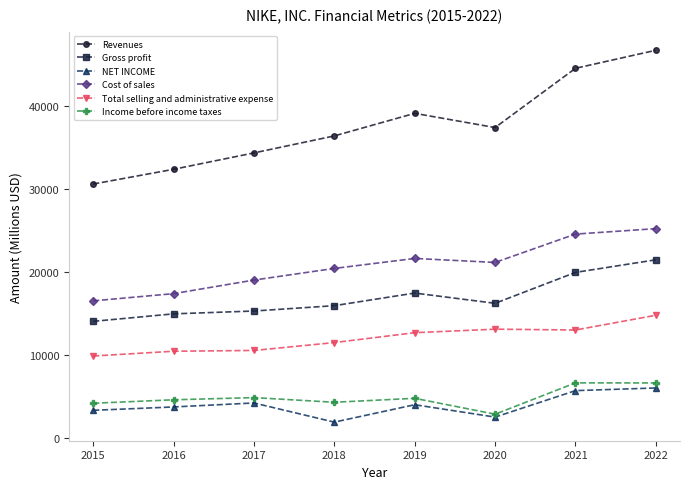

Which category has the lowest value in the Gross profit series?

2015